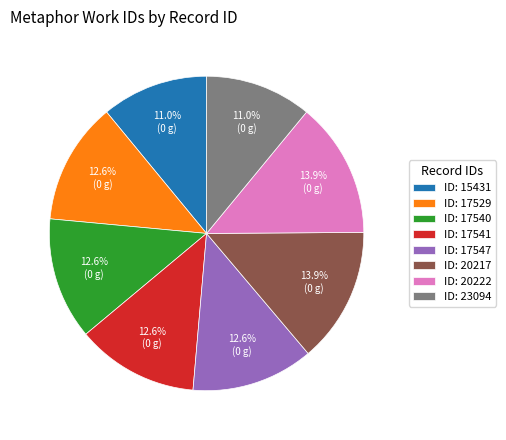

Approximately how many times larger is the value at ID: 17547 compared to ID: 15431?

1.1